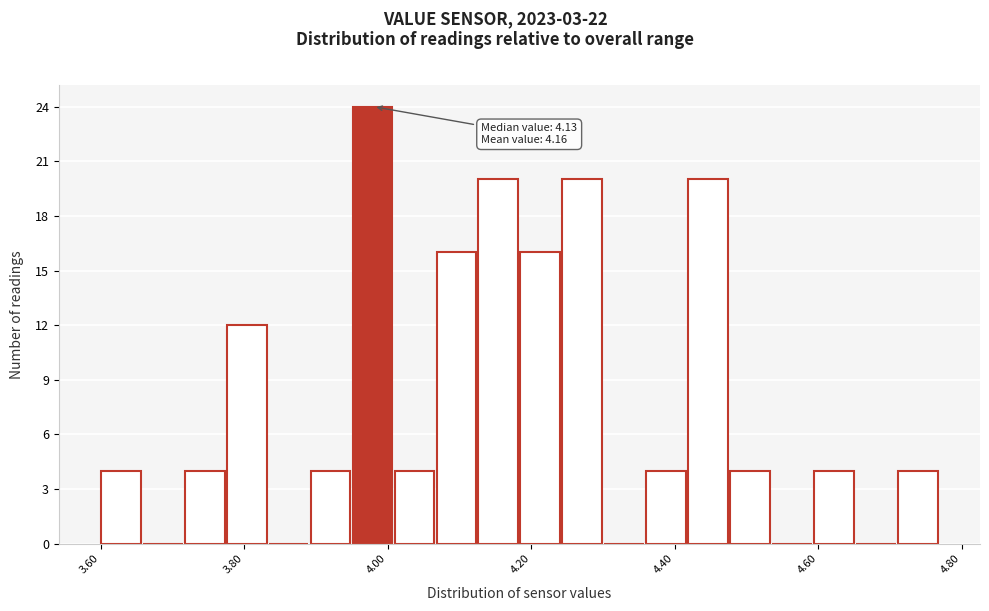

Around what value on the x-axis is the tallest bar? Give the approximate position of its centre, as read against the axis.

3.98